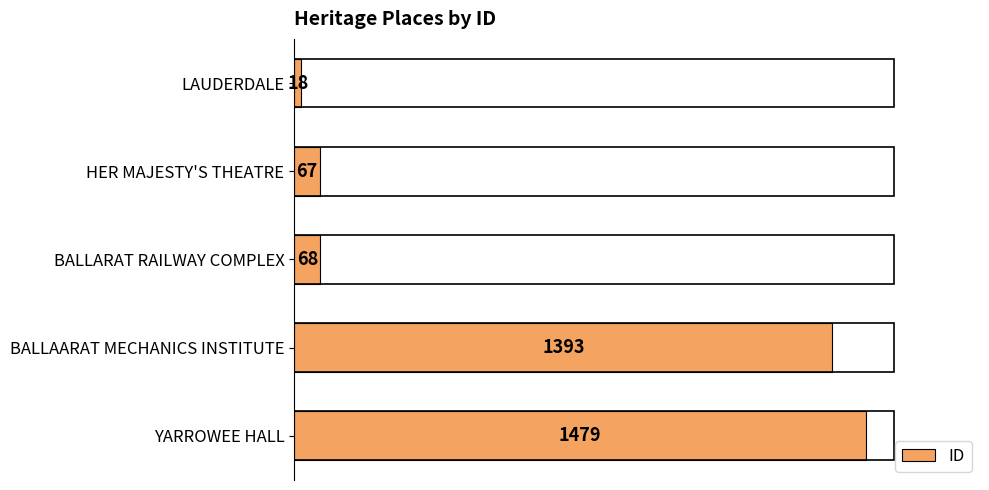

What is the change in value from LAUDERDALE to HER MAJESTY'S THEATRE?

+49